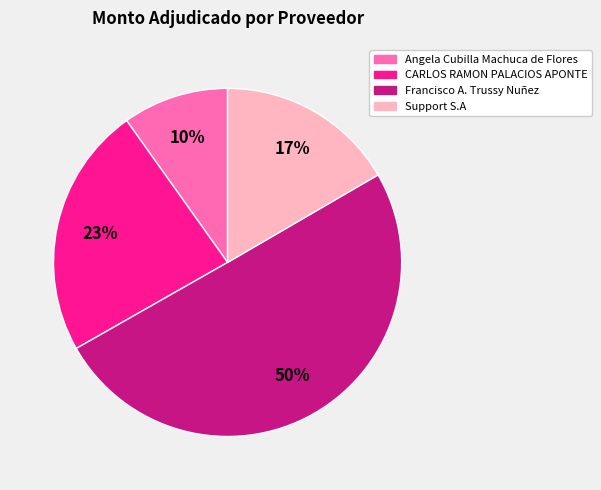

Which has a higher value, Francisco A. Trussy Nuñez or CARLOS RAMON PALACIOS APONTE?

Francisco A. Trussy Nuñez